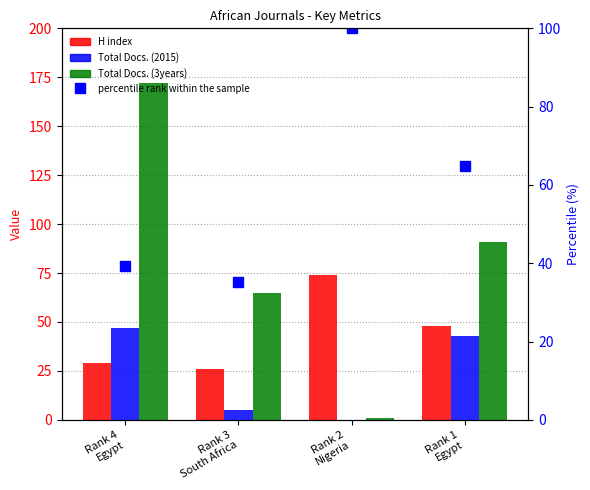

Reading right to left, extract all data points from this chart.

H index: Rank 1
Egypt=48.0	Rank 2
Nigeria=74.0	Rank 3
South Africa=26.0	Rank 4
Egypt=29.0
Total Docs. (2015): Rank 1
Egypt=43.0	Rank 2
Nigeria=0.0	Rank 3
South Africa=5.0	Rank 4
Egypt=47.0
Total Docs. (3years): Rank 1
Egypt=91.0	Rank 2
Nigeria=1.0	Rank 3
South Africa=65.0	Rank 4
Egypt=172.0
percentile rank within the sample: Rank 1
Egypt=64.9	Rank 2
Nigeria=100.0	Rank 3
South Africa=35.1	Rank 4
Egypt=39.2